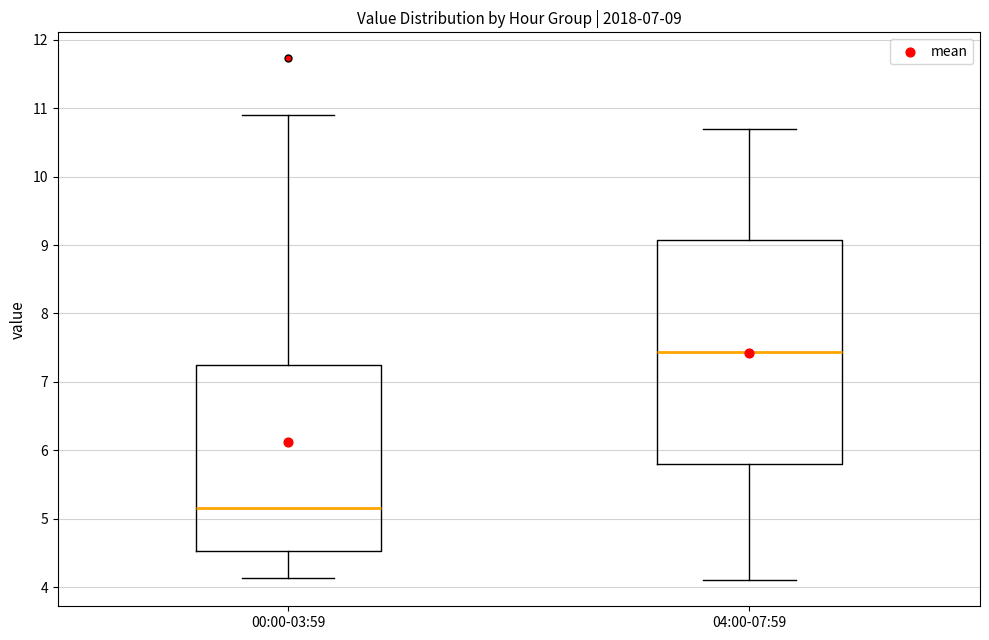

Which box's median line is the highest?

04:00-07:59